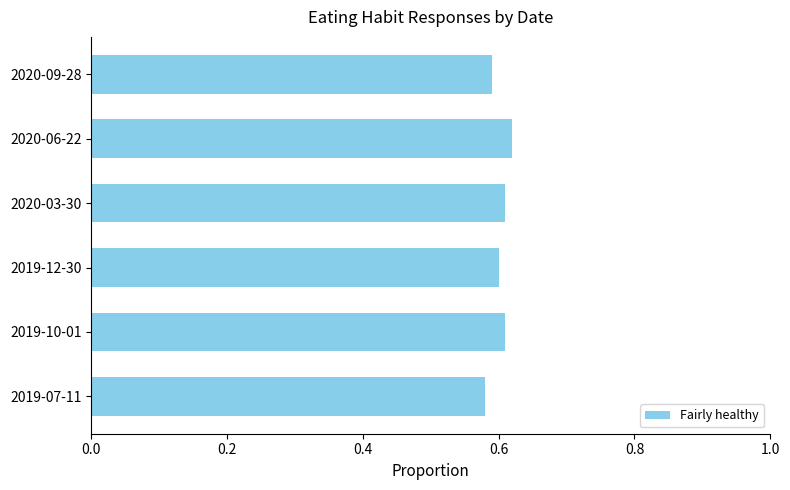

Count the values in the range 0 to 1.

6